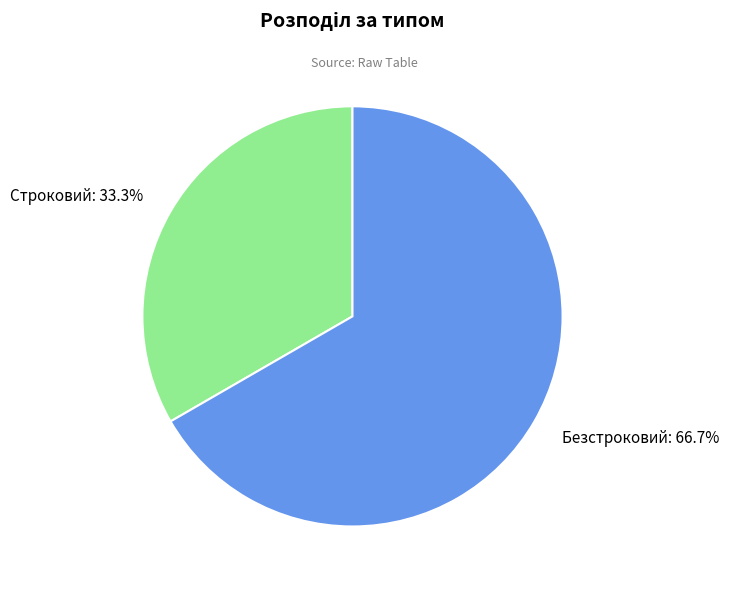

To the nearest percent, what portion does Безстроковий represent?

67%